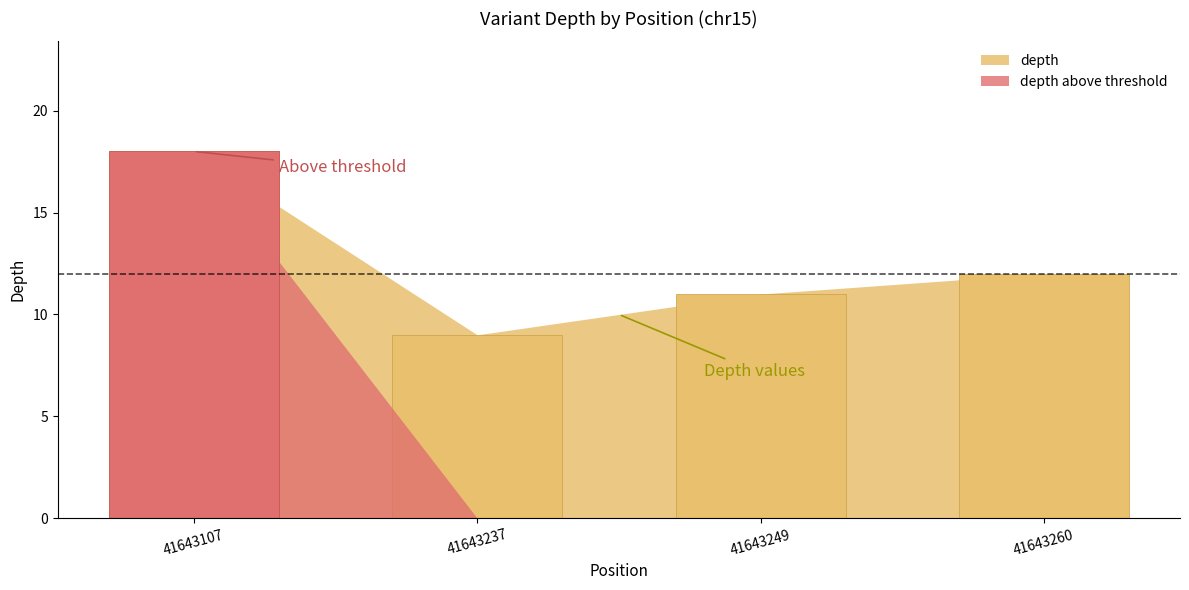

What is the value of the 1st bar from the left?

18